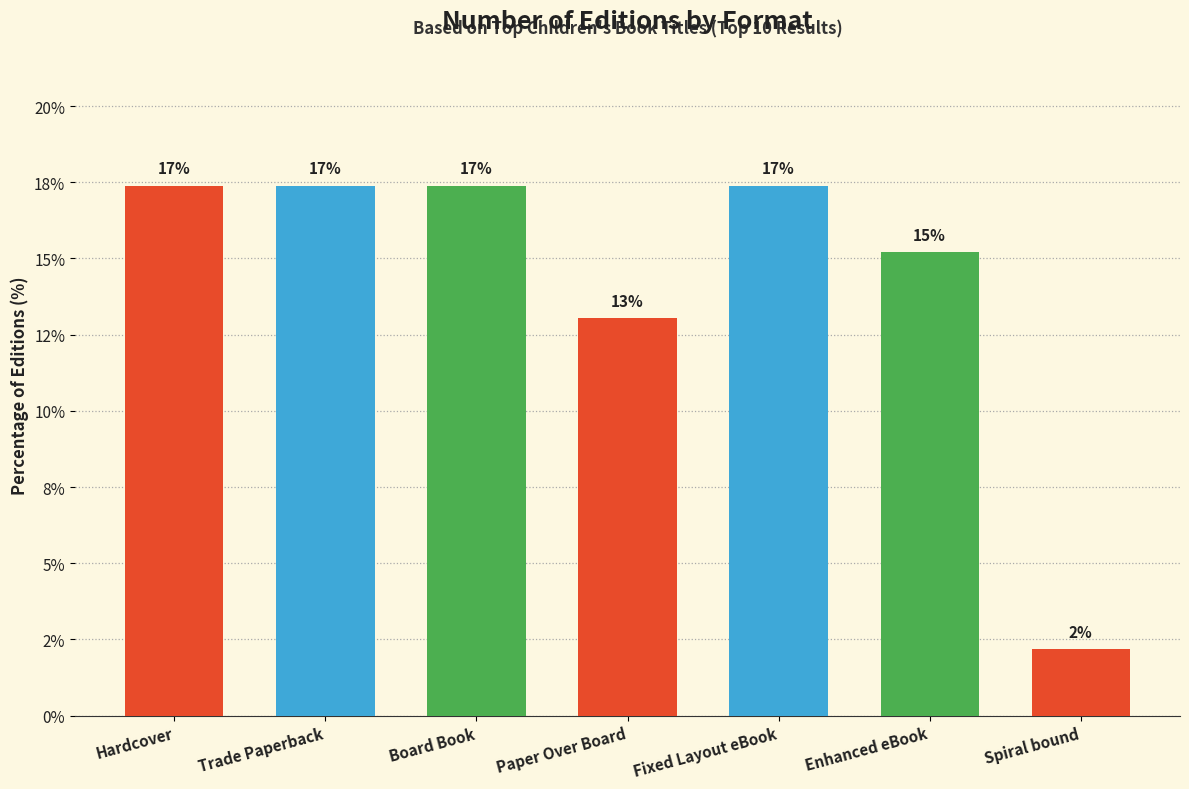

What is the sum of the values at Hardcover and Fixed Layout eBook?

34.8